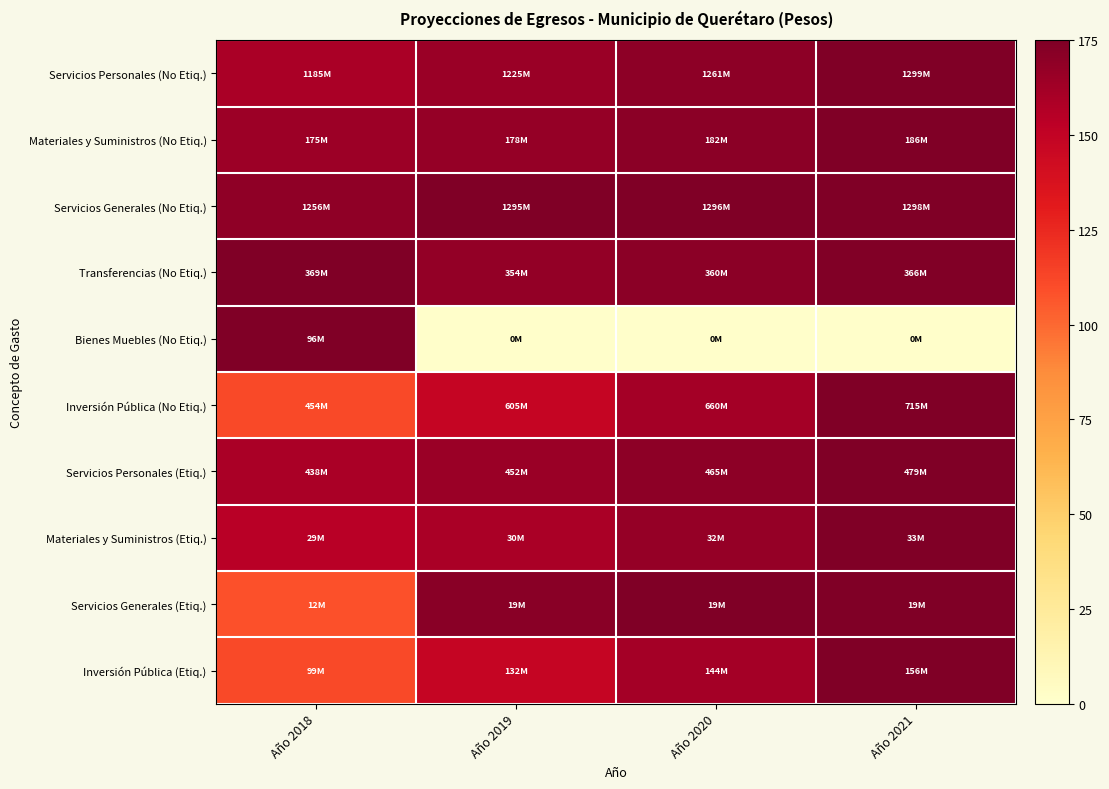

Rank the series by their maximum value, from highest to lowest.

Servicios Personales (No Etiq.), Materiales y Suministros (No Etiq.), Servicios Generales (No Etiq.), Transferencias (No Etiq.), Bienes Muebles (No Etiq.), Inversión Pública (No Etiq.), Servicios Personales (Etiq.), Materiales y Suministros (Etiq.), Servicios Generales (Etiq.), Inversión Pública (Etiq.)